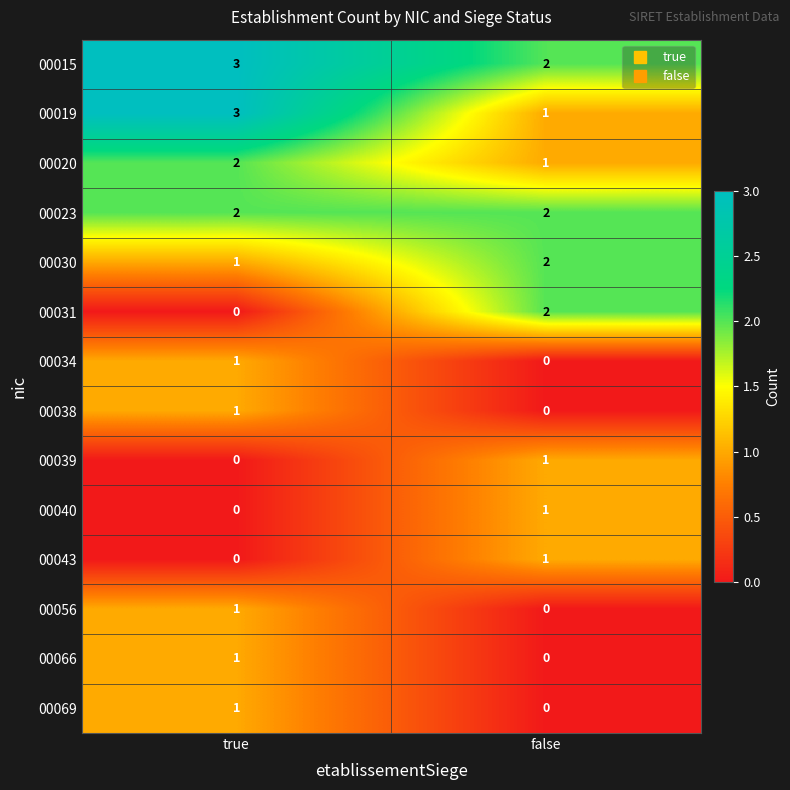

The value of 00034 at true is 1. True or false?

True